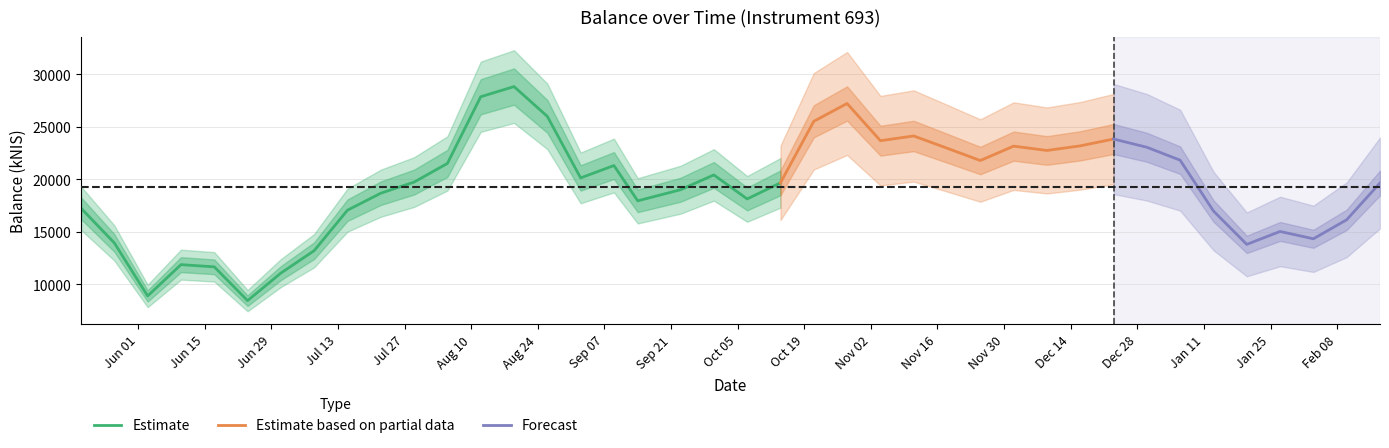

What is the value of the 15th point from the left?

25992.3